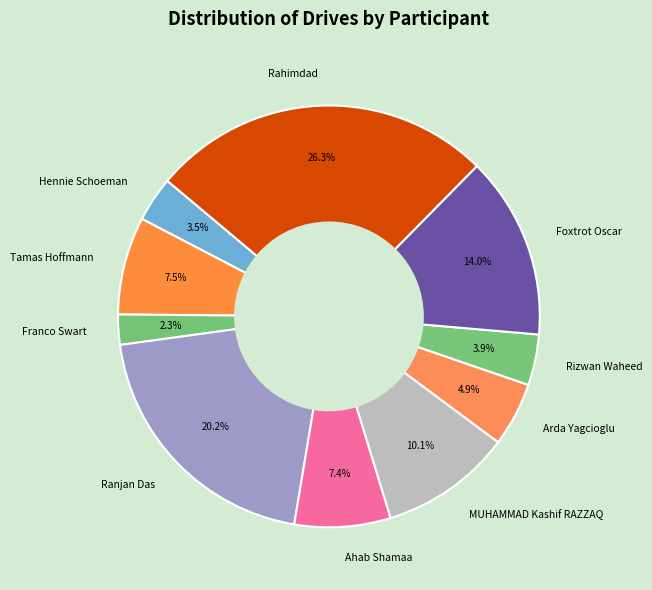

Is Hennie Schoeman the majority of the pie?

No